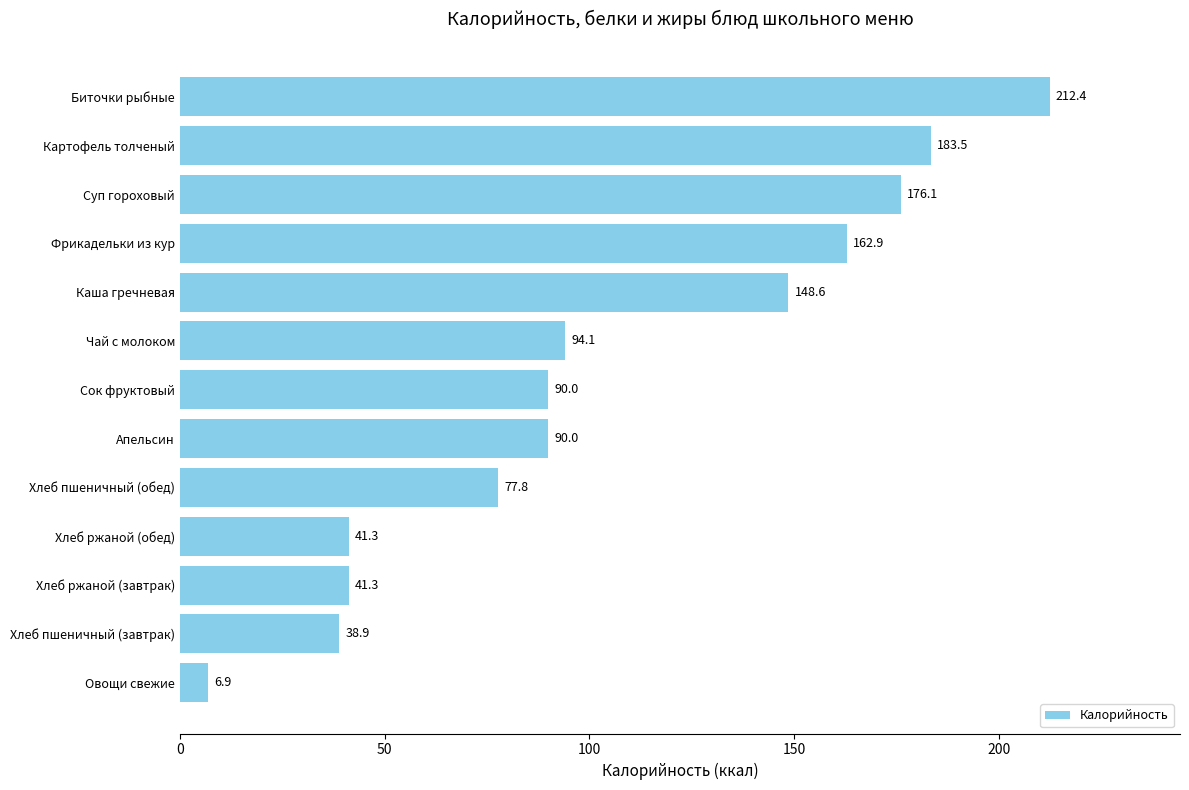

What is the difference between the maximum and second lowest values?

173.5